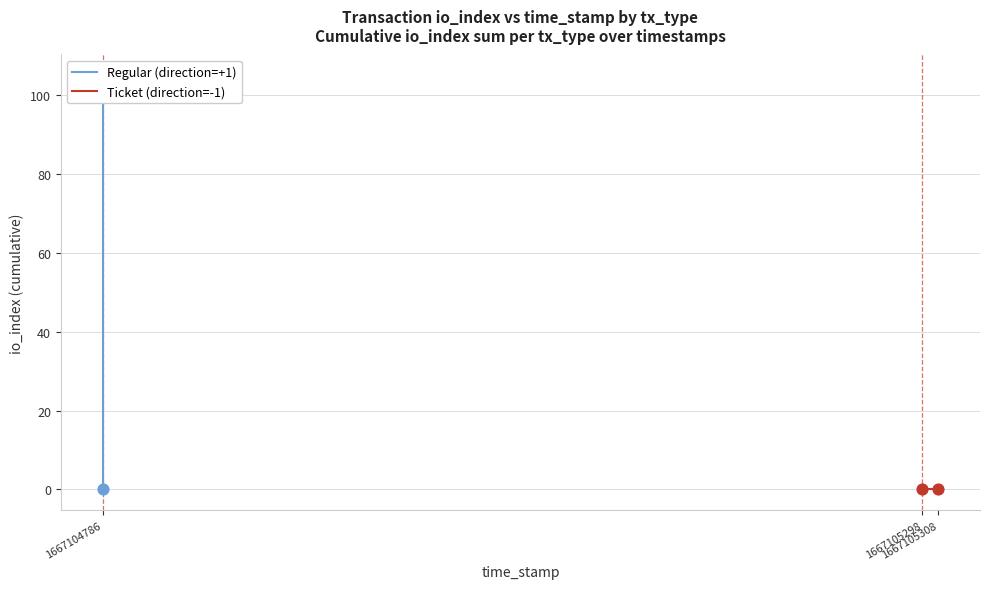

What are all the series names shown in the legend?

Regular (direction=+1), Ticket (direction=-1)